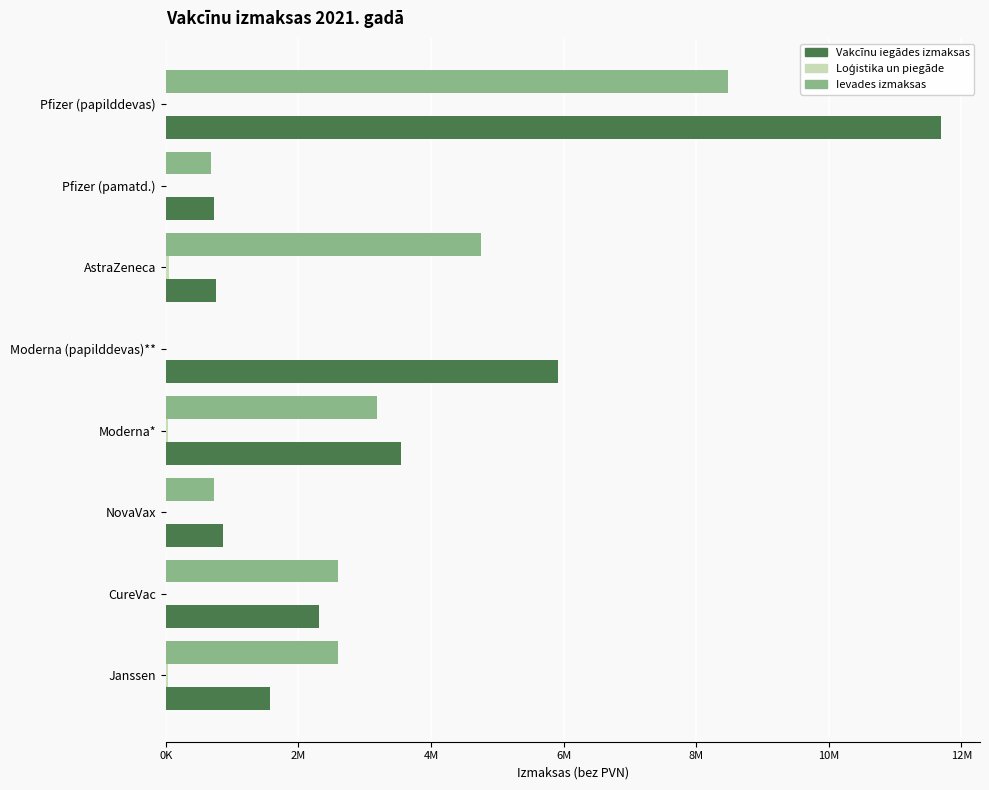

Reading right to left, transcribe all the data shown in this chart.

Vakcīnu iegādes izmaksas: 11696098	731256	758883	5910841	3542460	862807	2313160	1565224
Loģistika un piegāde: 8	8	42131	0	30941	2414	2713	32188
Ievades izmaksas: 8474012	684334	4761037	0	3183222	727974	2597679	2596376